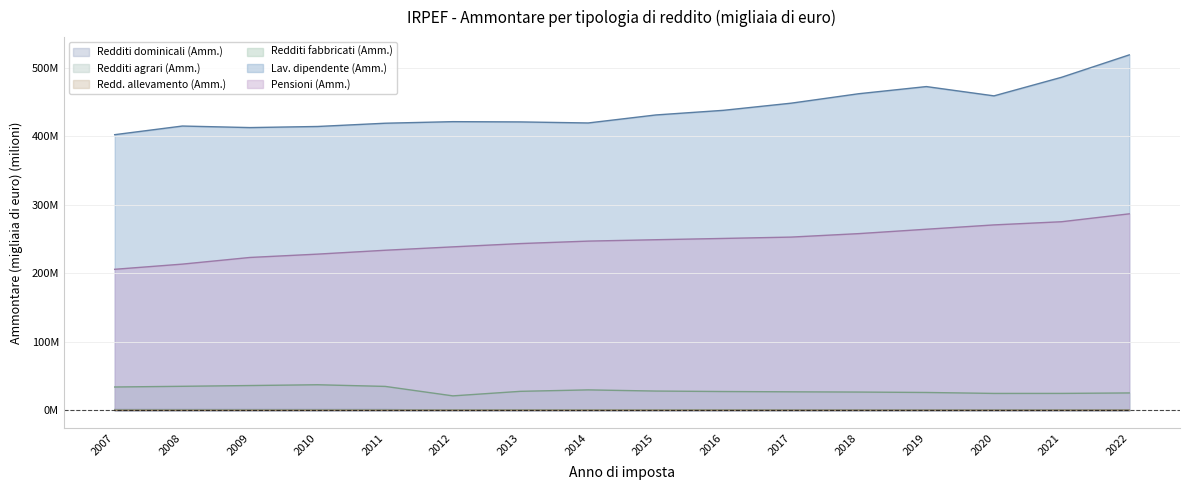

Rank the series at 2007 from lowest to highest value.

Redd. allevamento (Amm.), Redditi agrari (Amm.), Redditi dominicali (Amm.), Redditi fabbricati (Amm.), Pensioni (Amm.), Lav. dipendente (Amm.)